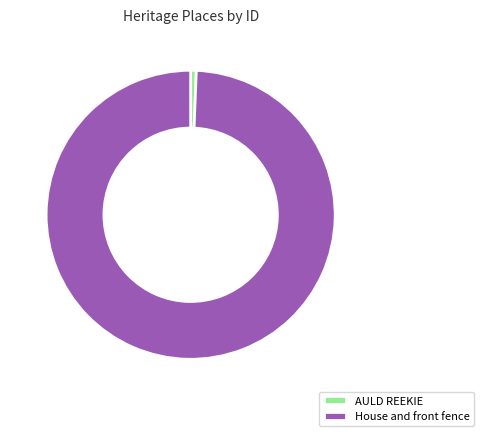

Rank the categories by value from lowest to highest.

AULD REEKIE, House and front fence